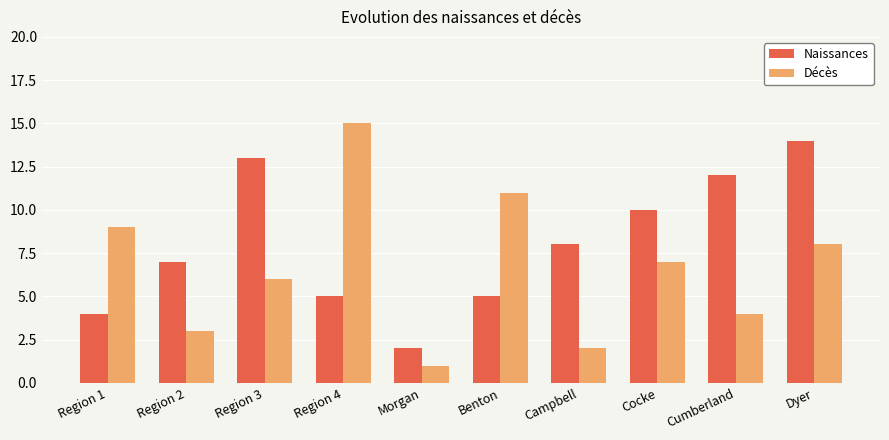

Where is Naissances nearest to the value 8?

Campbell